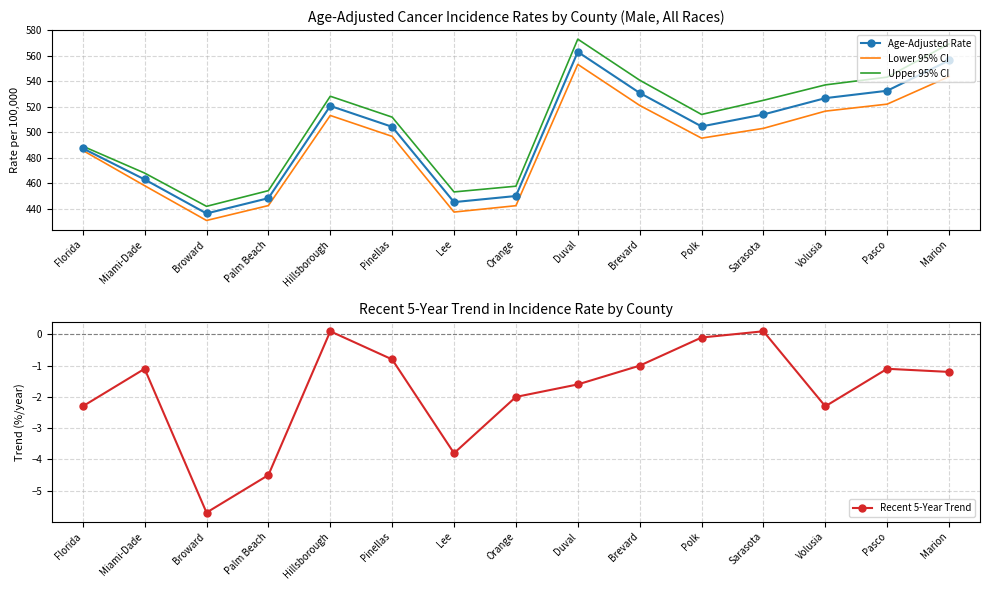

What is the average value of the Upper 95% CI series?

507.1